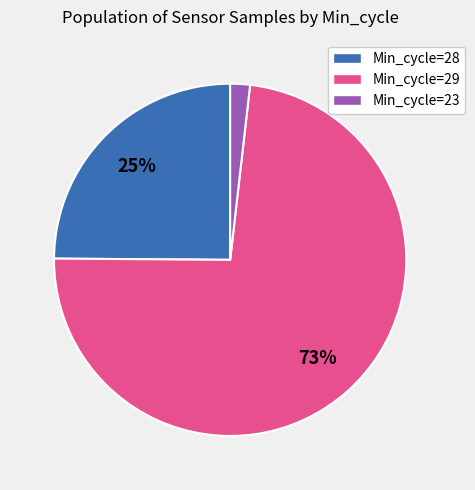

Between Min_cycle=23 and Min_cycle=29, which is larger?

Min_cycle=29